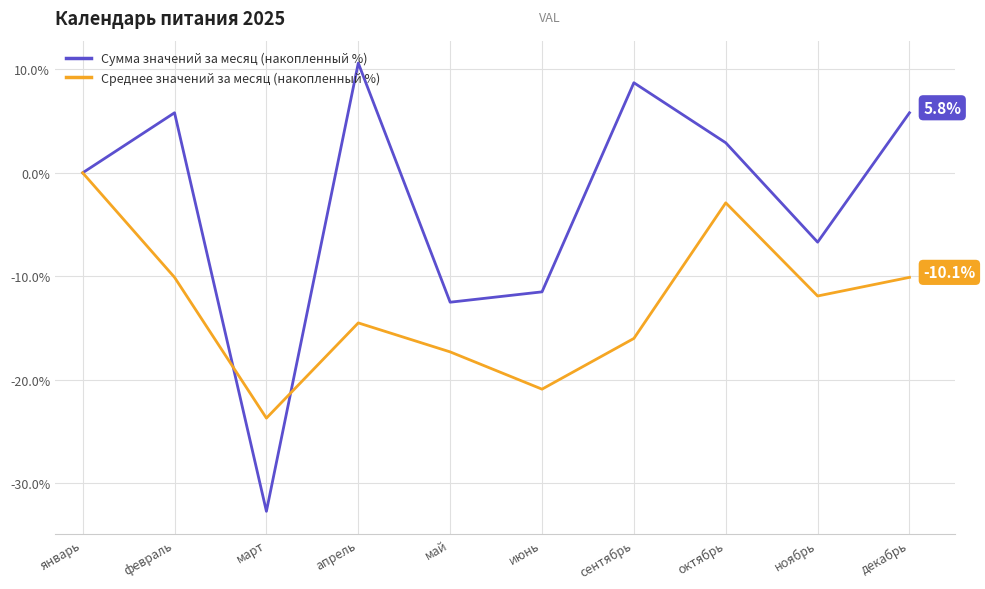

True or false: Среднее значений за месяц (накопленный %) has a value of -10.1 at февраль.

True